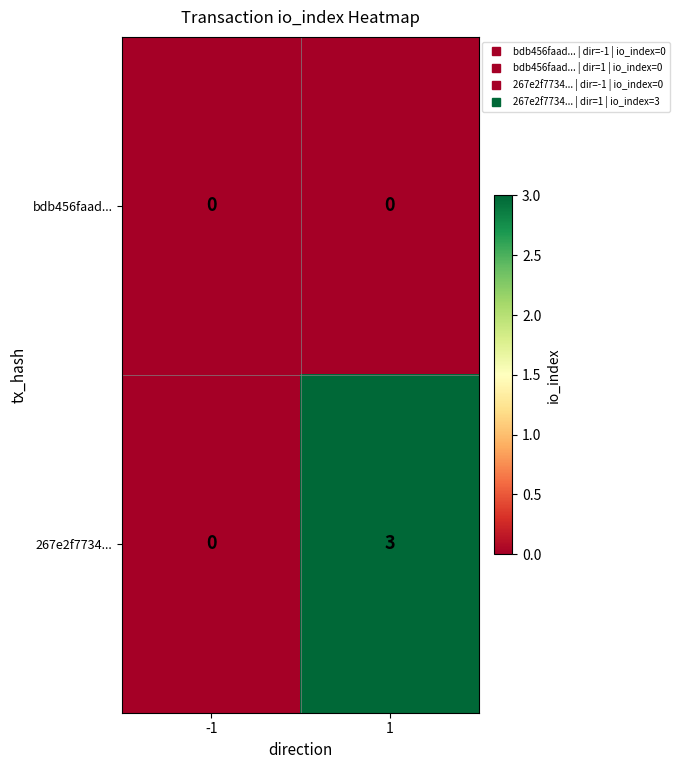

Reading left to right, what are all the values shown in this chart?

bdb456faad...: -1=0	1=0
267e2f7734...: -1=0	1=3